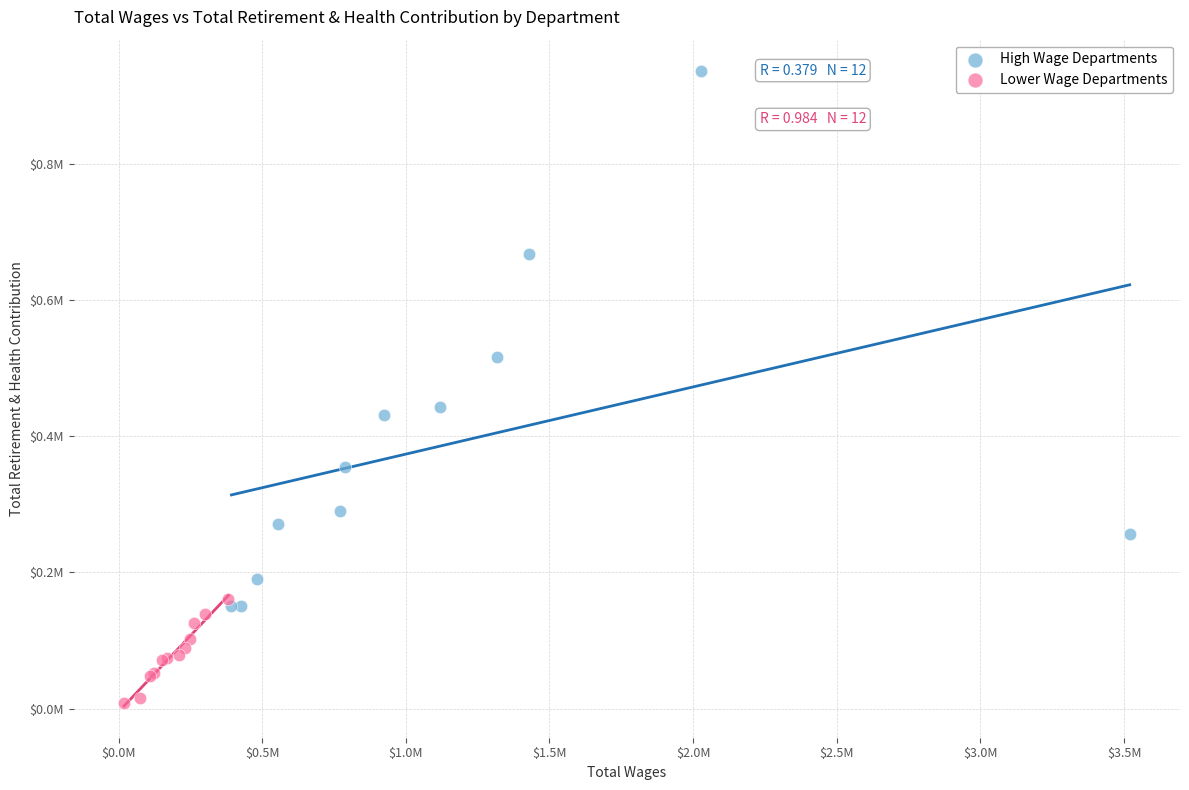

What are all the series names shown in the legend?

High Wage Departments, Lower Wage Departments